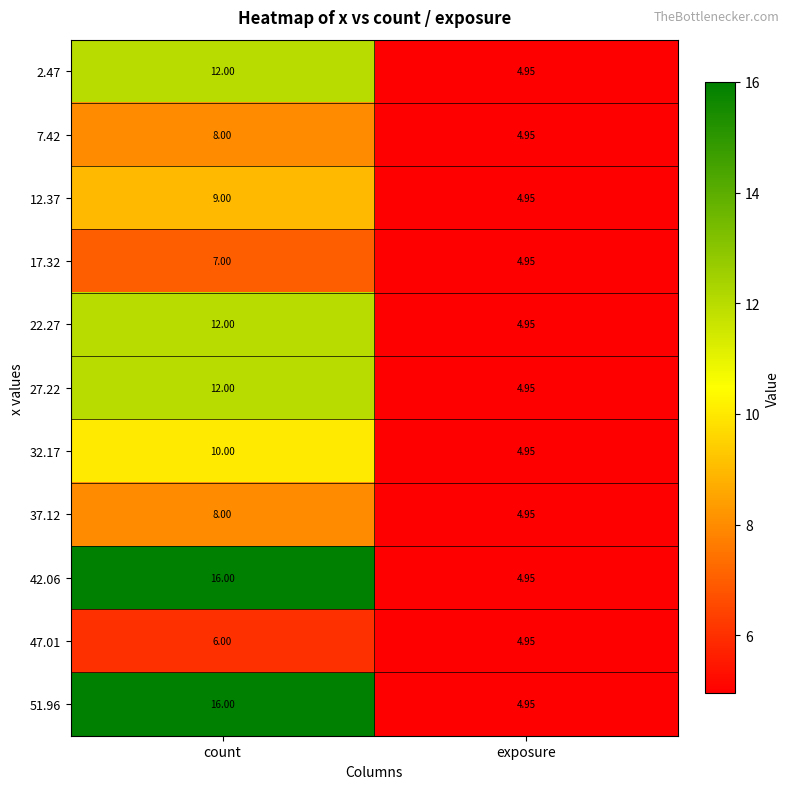

Is the value of 47.01 at count greater than the value of 7.42 at exposure?

Yes